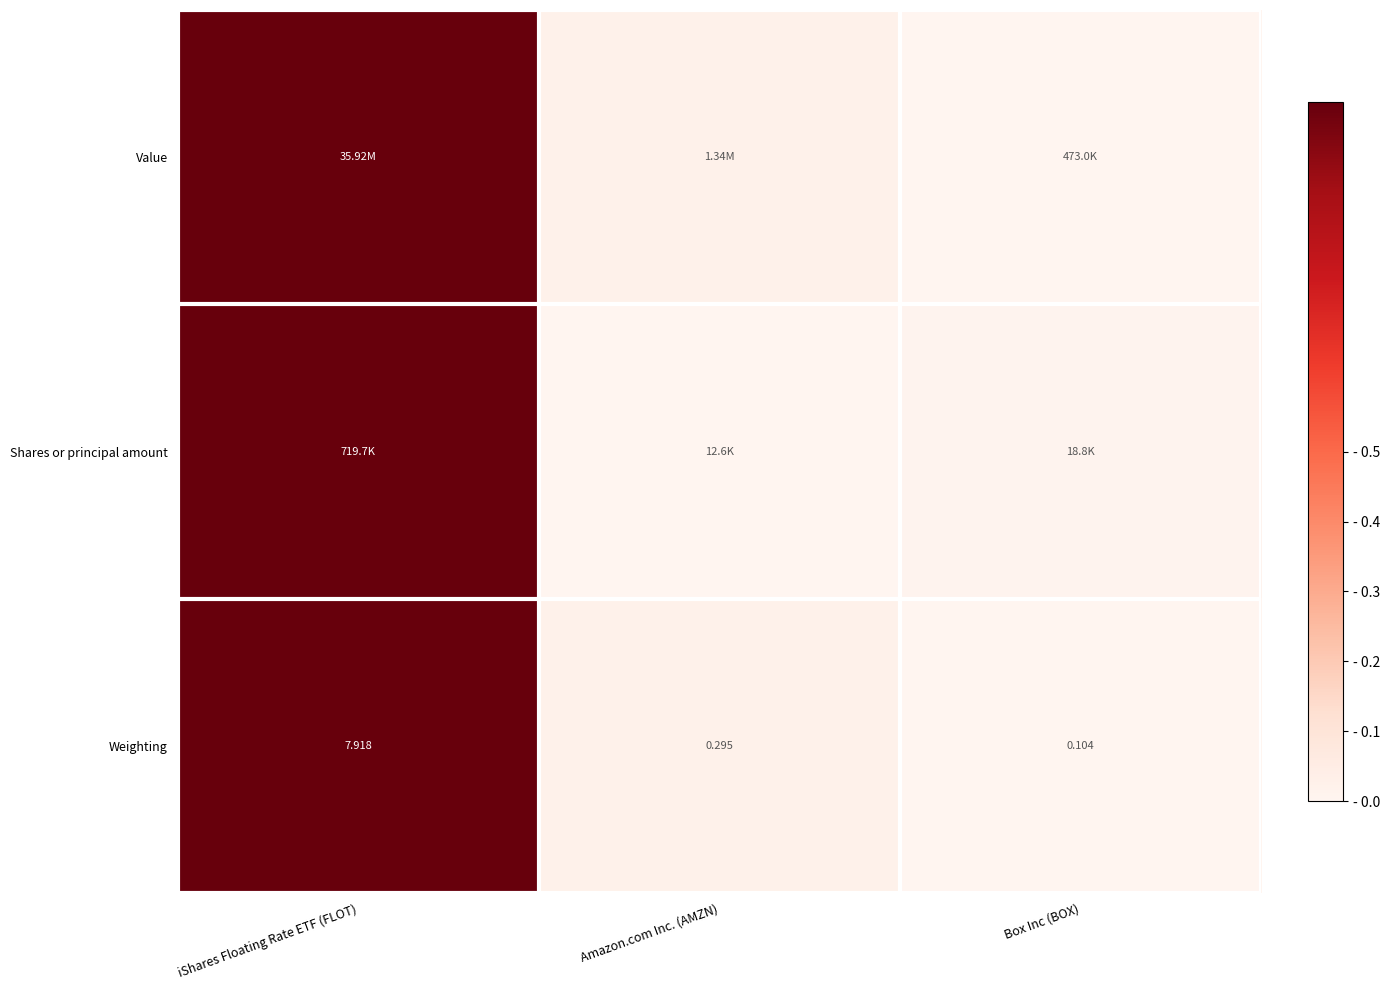

At which label is Weighting closest to 4?

Amazon.com Inc. (AMZN)